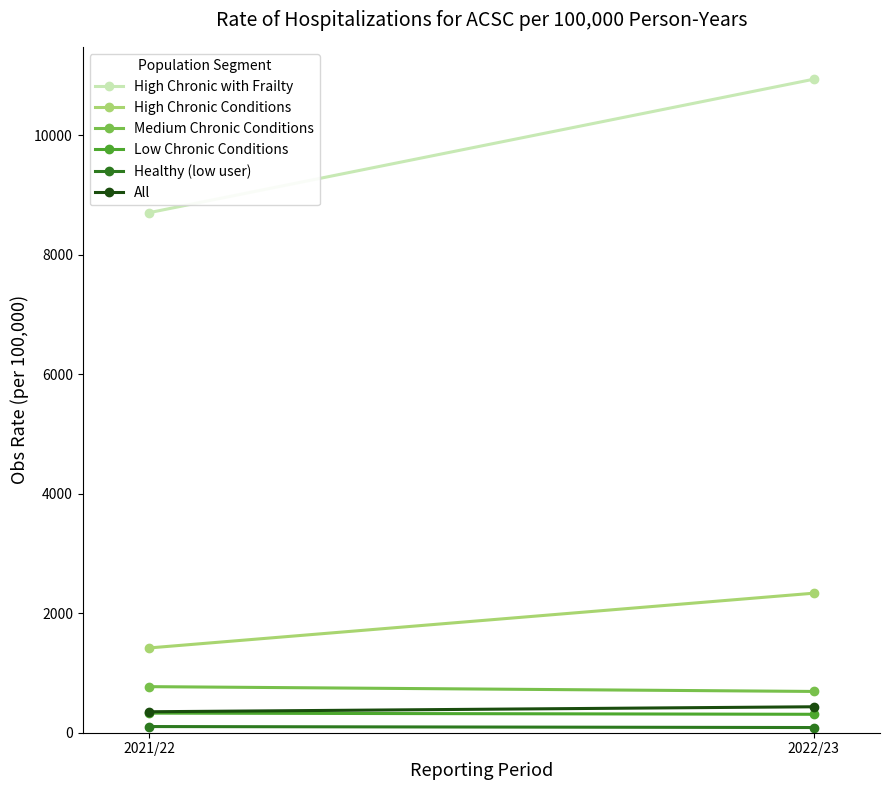

Reading left to right, what are all the values shown in this chart?

High Chronic with Frailty: 2021/22=8703.1	2022/23=10935.7
High Chronic Conditions: 2021/22=1418.7	2022/23=2334.7
Medium Chronic Conditions: 2021/22=771.1	2022/23=690.8
Low Chronic Conditions: 2021/22=328.1	2022/23=308.5
Healthy (low user): 2021/22=103.4	2022/23=86.8
All: 2021/22=350.9	2022/23=434.2